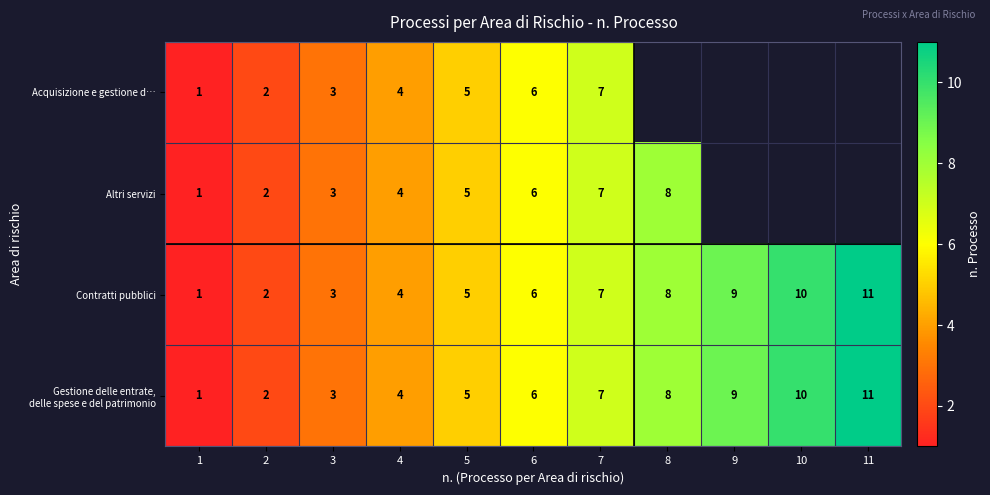

At which label does Contratti pubblici reach its peak?

11